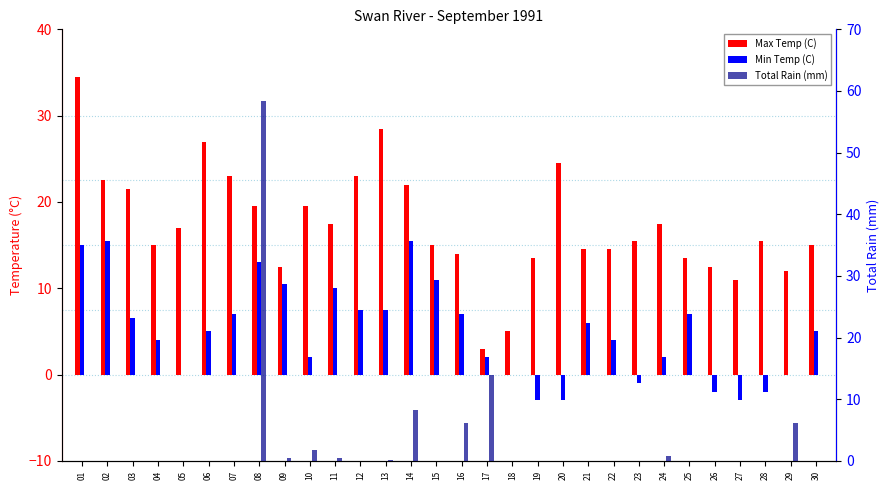

Is the value of Min Temp (C) at 06 greater than the value of Total Rain (mm) at 08?

No